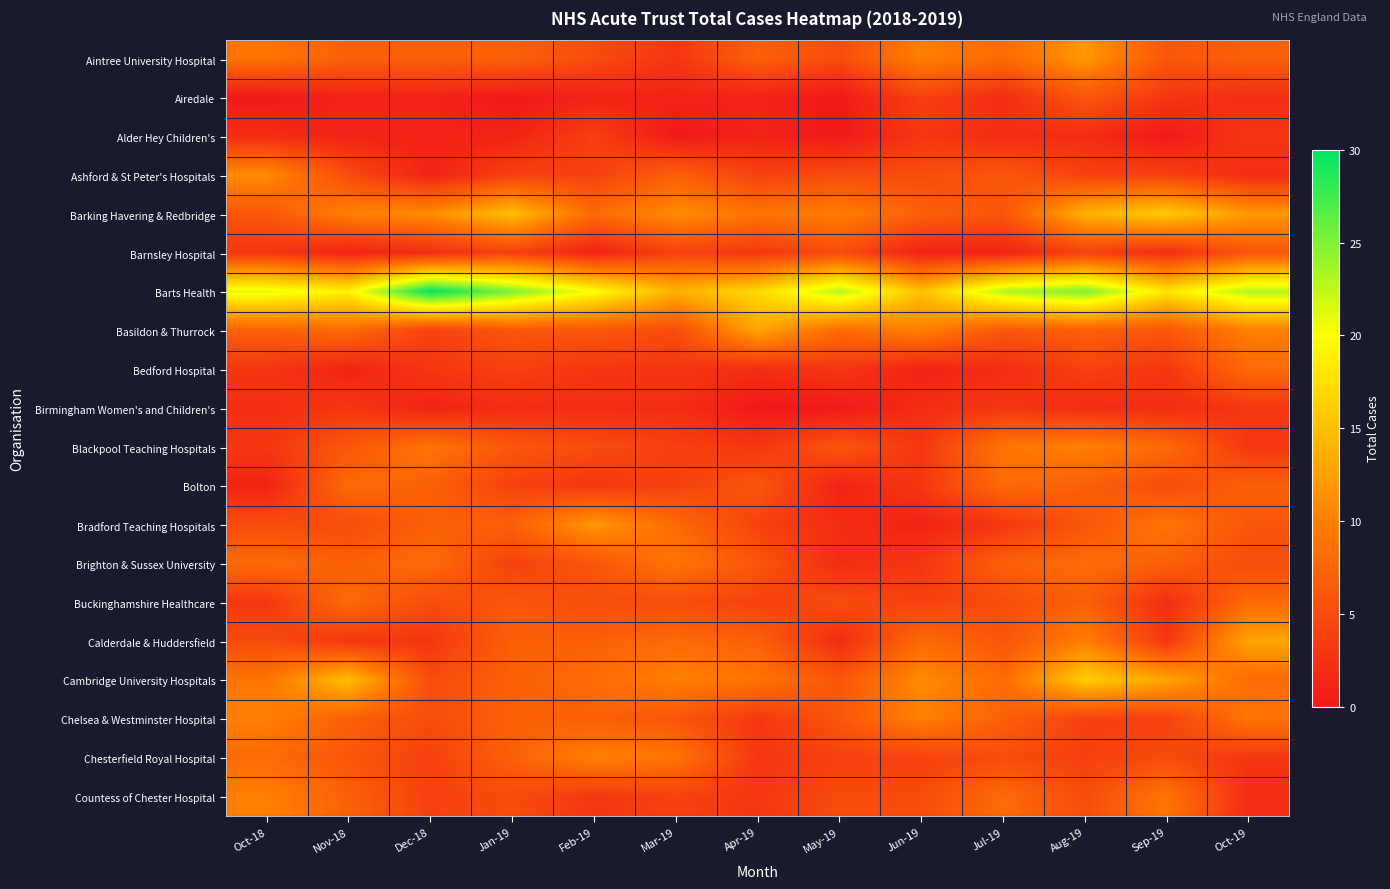

Between Mar-19 and Oct-19, which is larger?

Oct-19